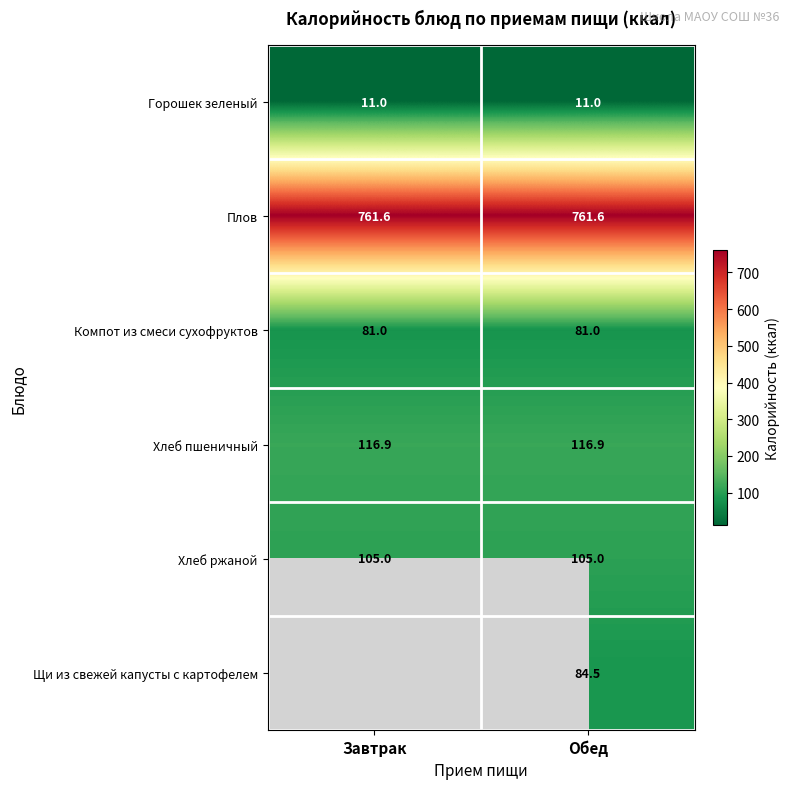

At Обед, list the series in order from smallest to largest.

Горошек зеленый, Компот из смеси сухофруктов, Щи из свежей капусты с картофелем, Хлеб ржаной, Хлеб пшеничный, Плов